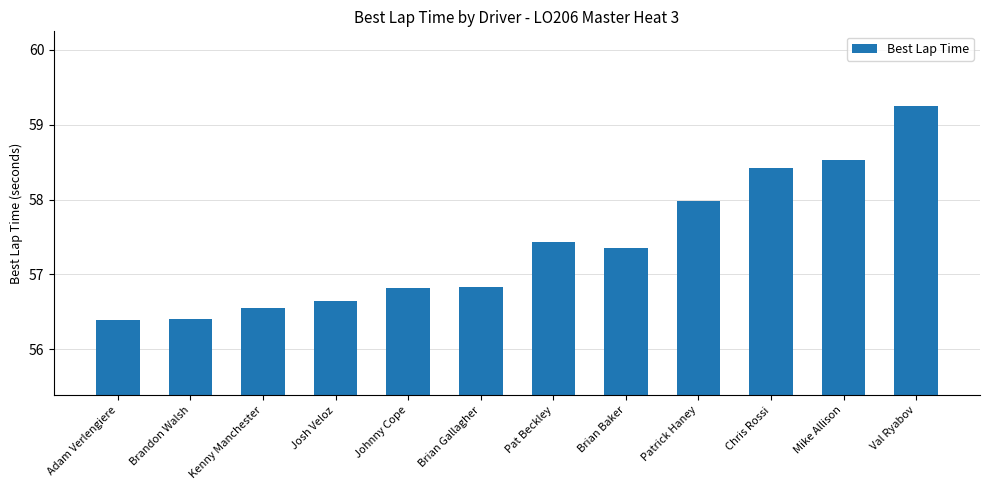

What position from the right is Mike Allison?

2